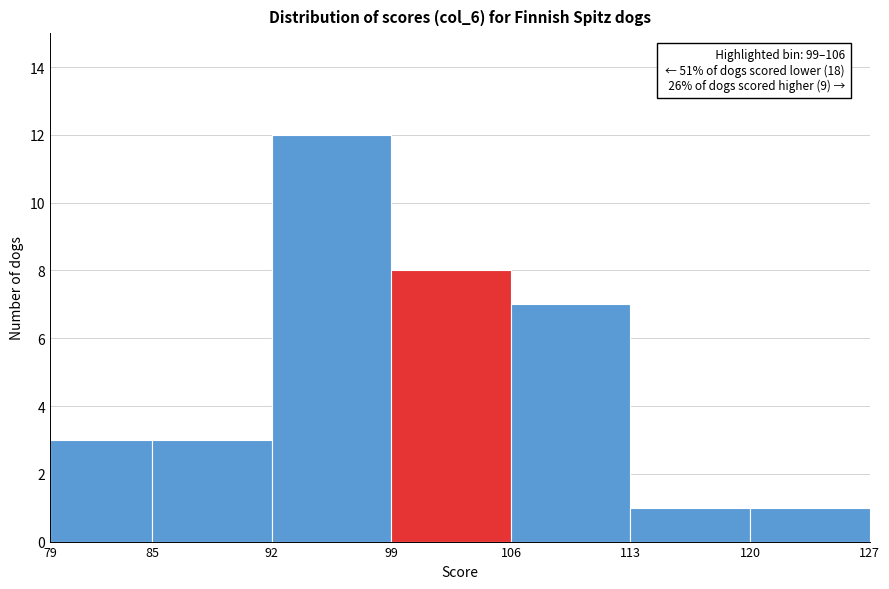

Over which range of the x-axis is the bar tallest?

92 to 99